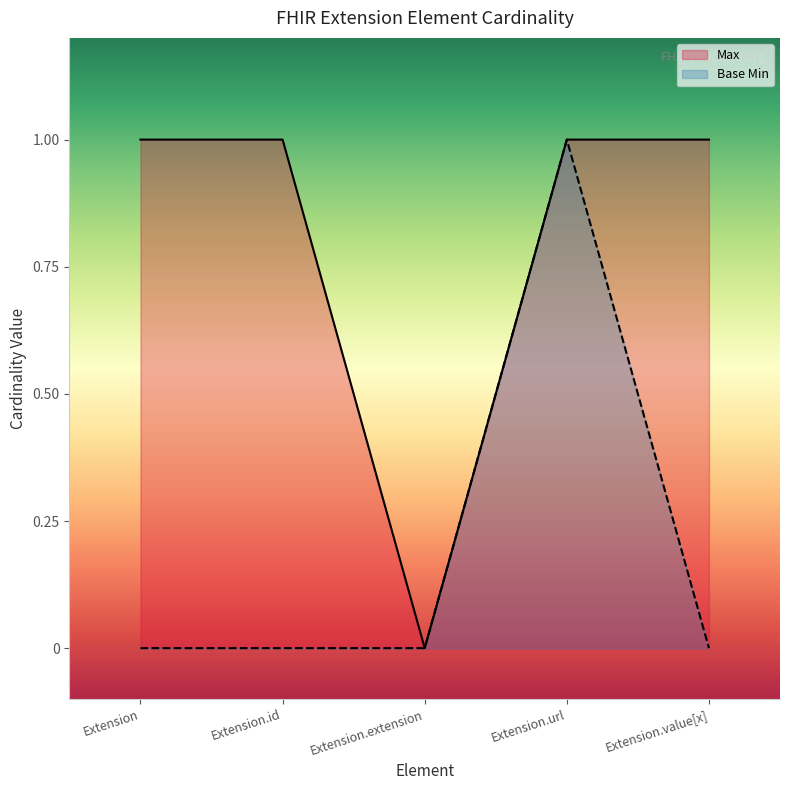

How many values in the Base Min series exceed 0?

1